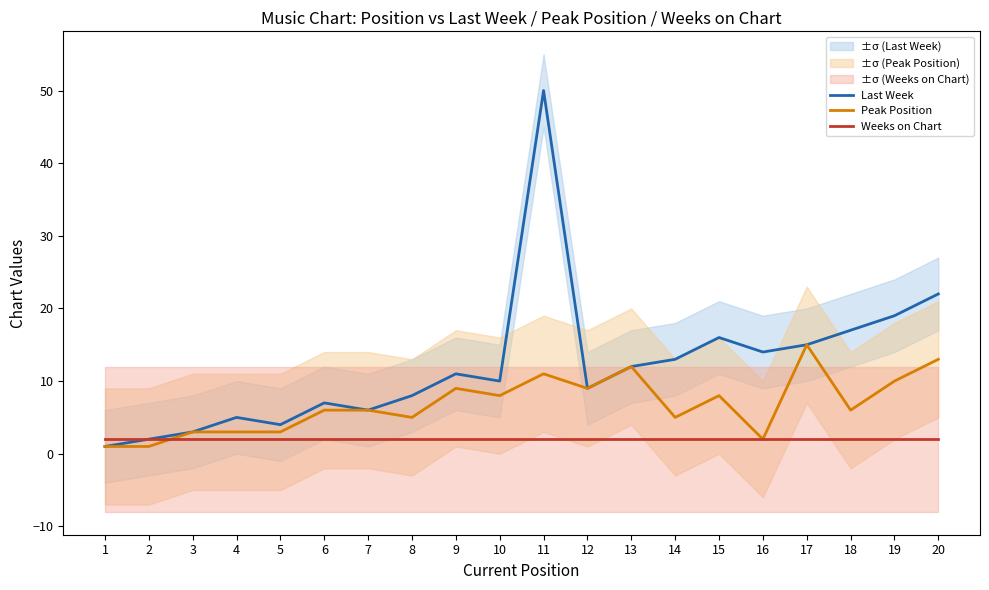

Rank the series at 5 from lowest to highest value.

Weeks on Chart, Peak Position, Last Week